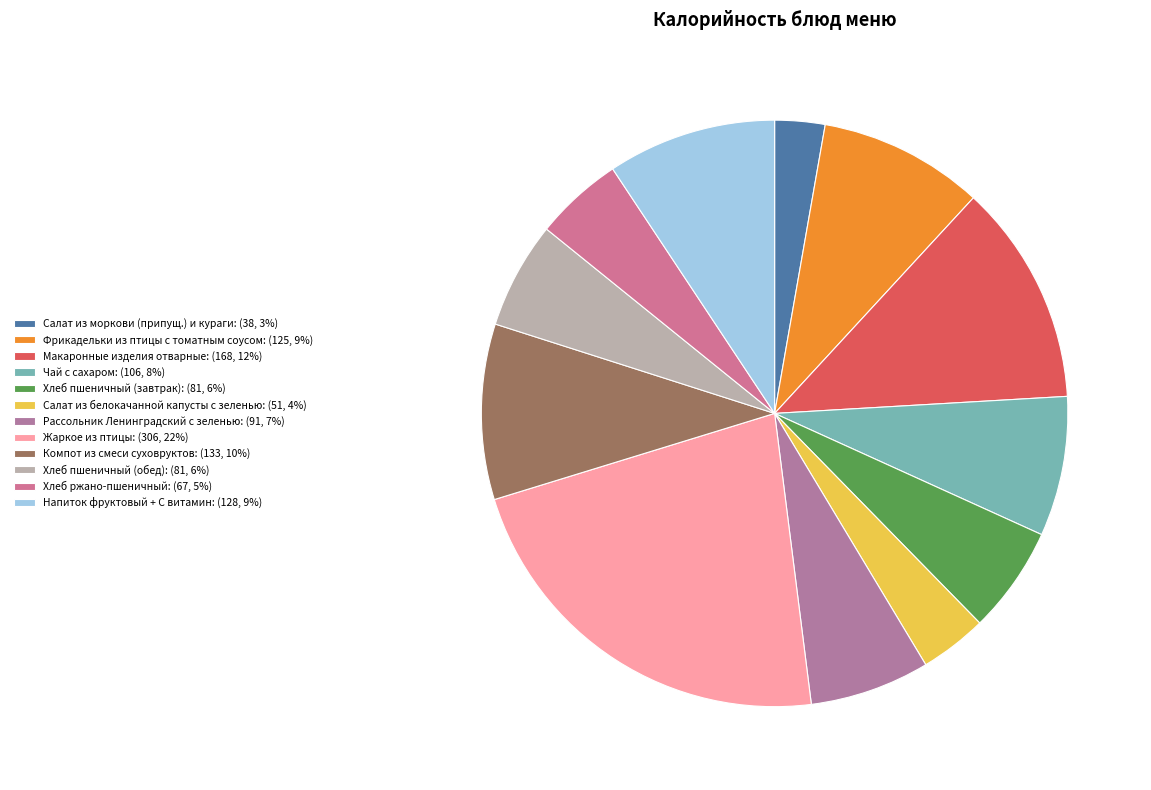

How many segments does this pie chart have?

12